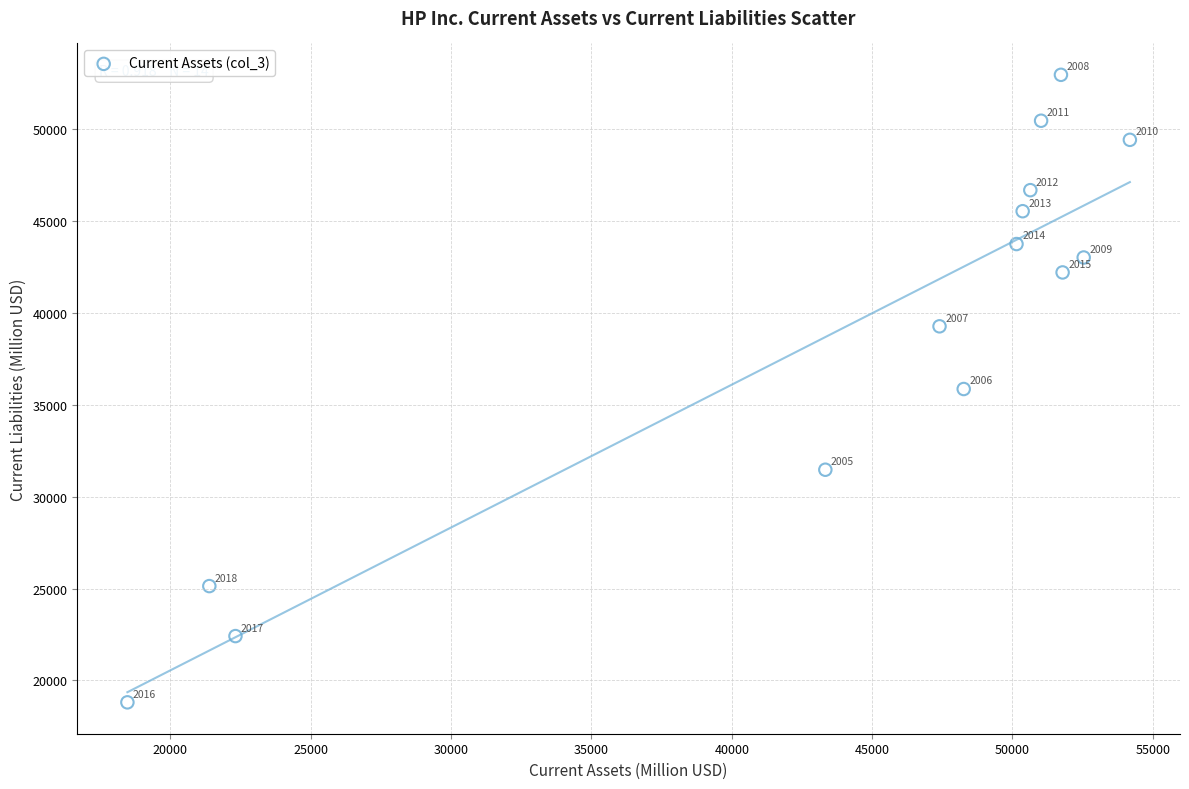

What Y value in the scatter plot is closest to 35873?

35850